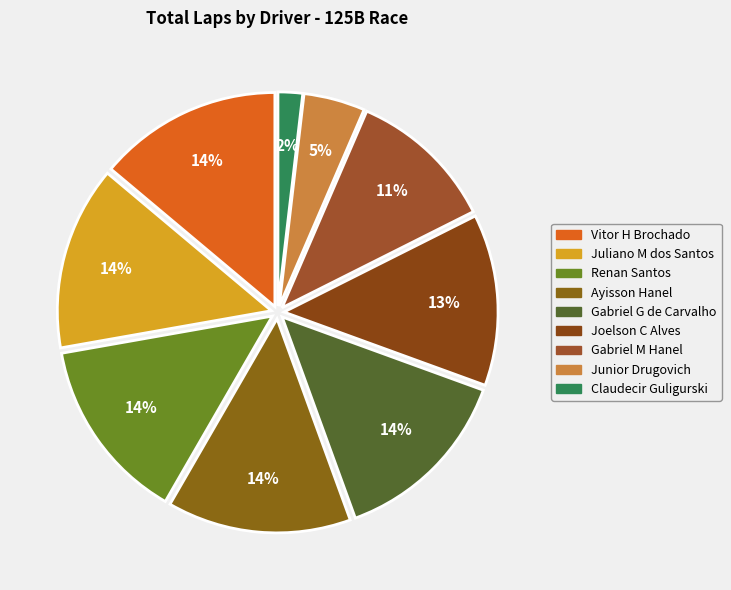

To the nearest percent, what is the difference between the largest and smallest slice percentages?

12%